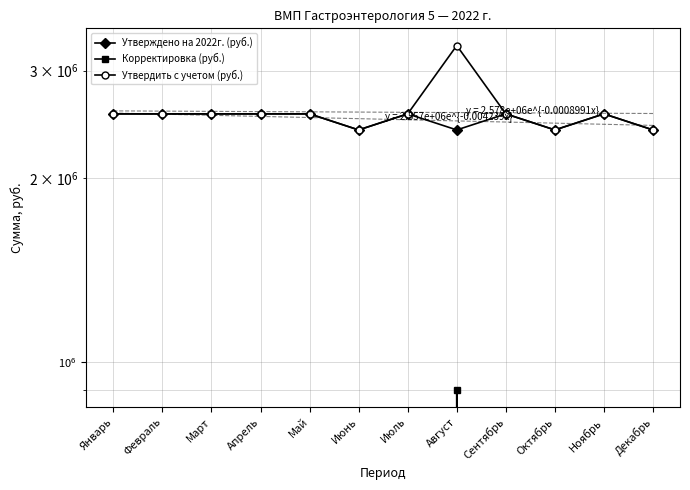

At which category does Корректировка (руб.) reach its first local peak?

Август